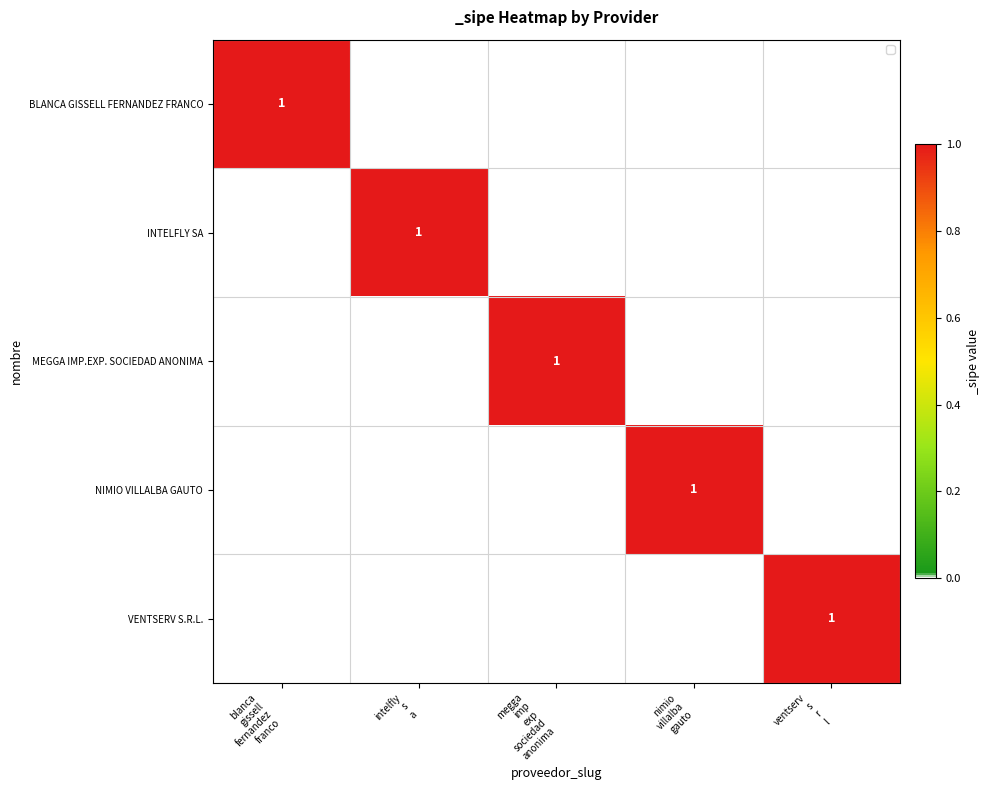

List the labels in order of MEGGA IMP.EXP. SOCIEDAD ANONIMA value, largest first.

megga imp exp sociedad anonima, blanca gissell fernandez franco, intelfly s a, nimio villalba gauto, ventserv s r l